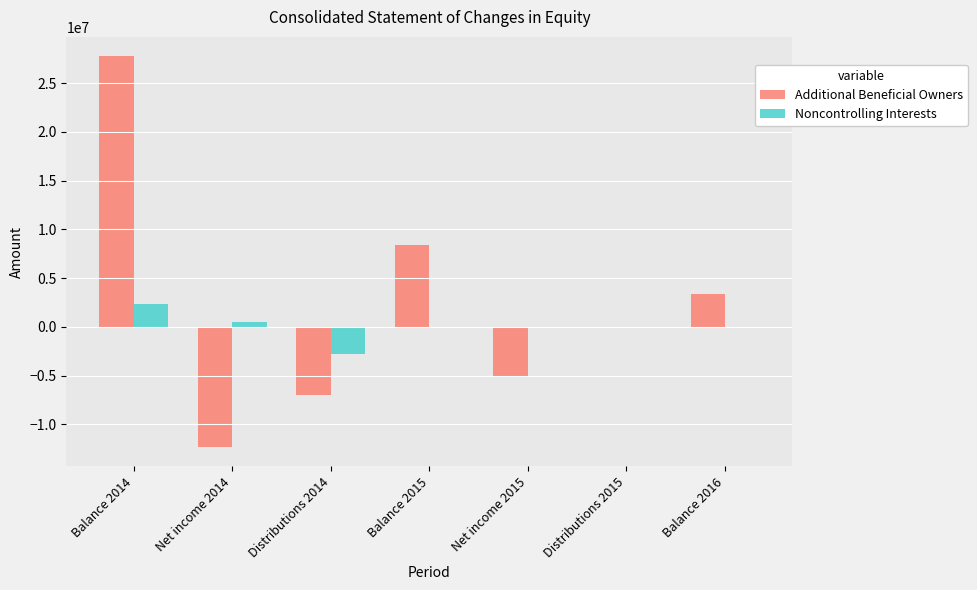

What is the total value across all series at Distributions 2015?

-14190